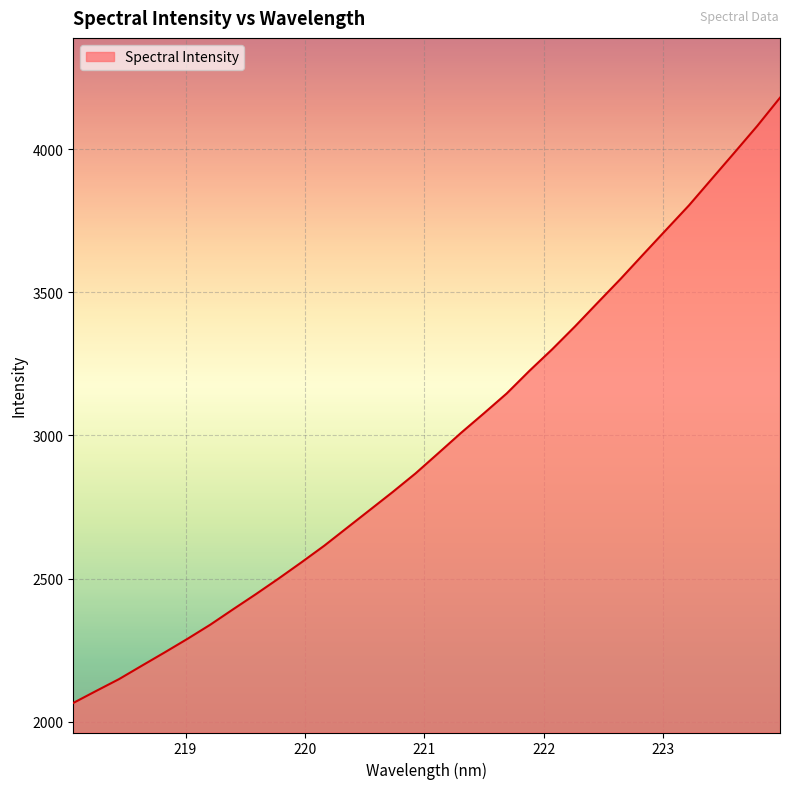

What is the greatest value displayed?

4180.2